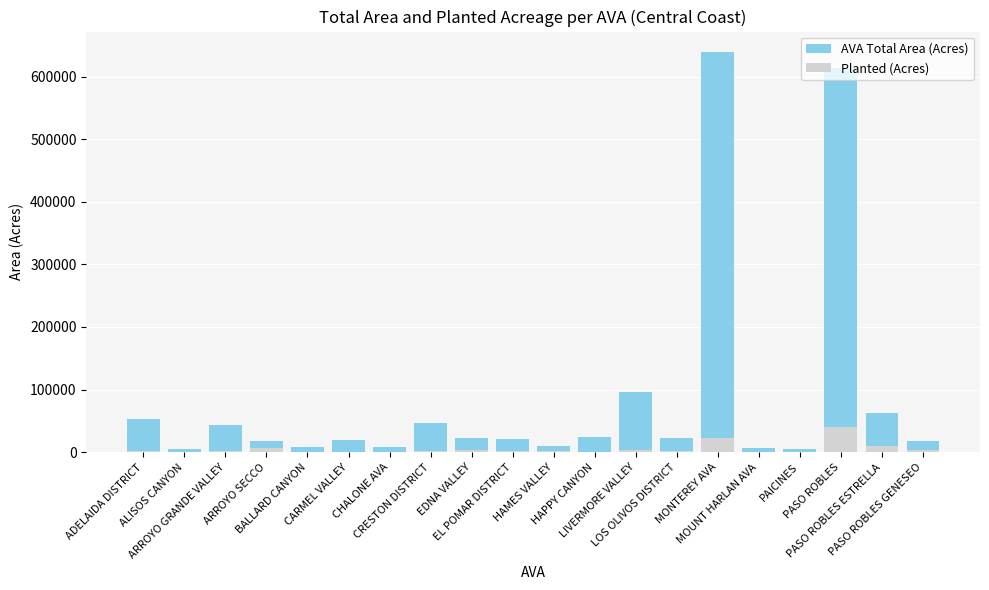

What is the average value of the Planted (Acres) series?

5114.0